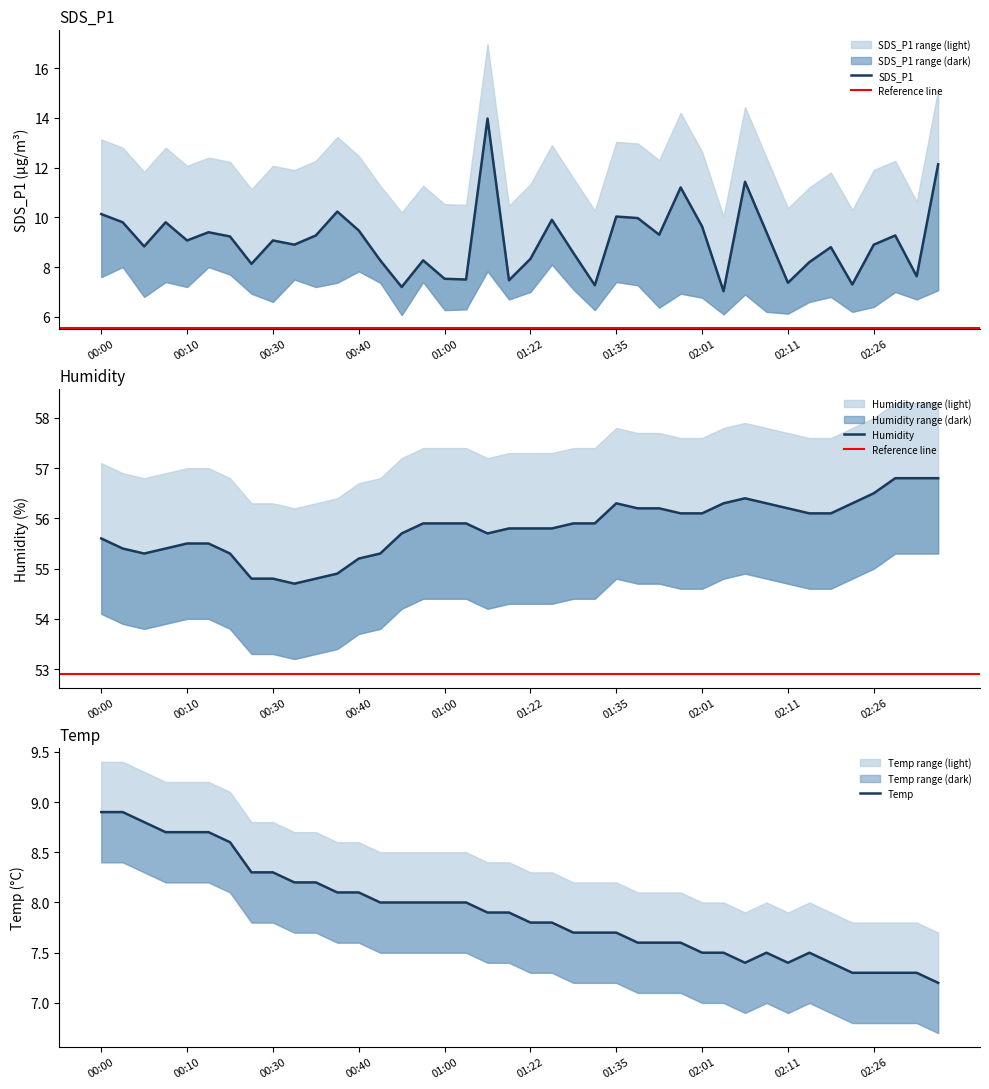

List the series in order of their peak value, lowest first.

Temp, SDS_P1, Humidity